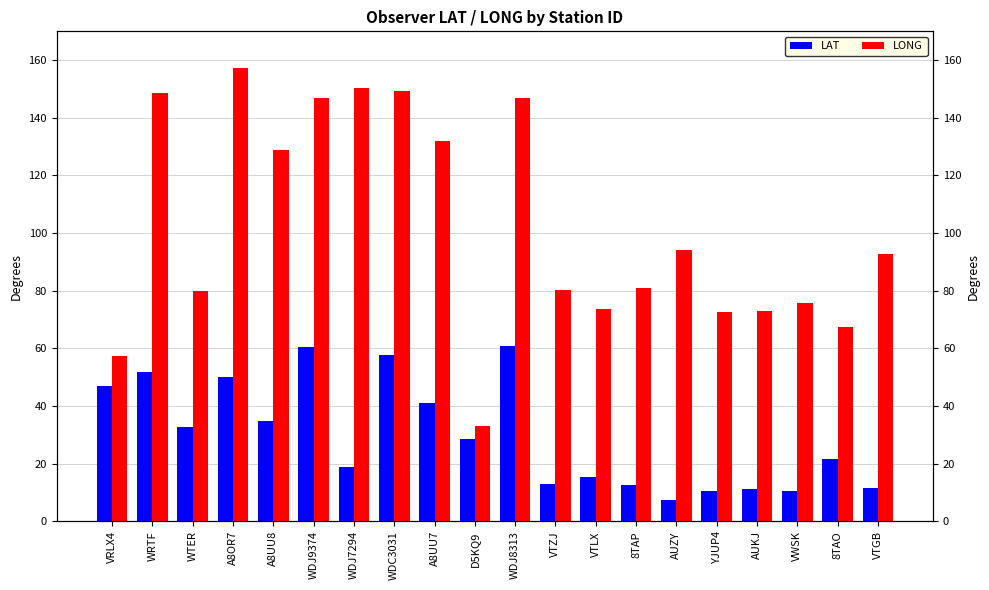

Reading left to right, list all the values displayed in this chart.

LAT: VRLX4=46.8	WRTF=51.7	WTER=32.9	A8OR7=50.2	A8UU8=35.0	WDJ9374=60.4	WDJ7294=19.0	WDC3031=57.8	A8UU7=41.0	D5KQ9=28.6	WDJ8313=60.9	VTZJ=13.1	VTLX=15.5	8TAP=12.8	AUZY=7.5	YJUP4=10.6	AUKJ=11.1	VWSK=10.4	8TAO=21.7	VTGB=11.7
LONG: VRLX4=57.3	WRTF=148.5	WTER=79.9	A8OR7=157.3	A8UU8=129.0	WDJ9374=146.8	WDJ7294=150.4	WDC3031=149.3	A8UU7=131.8	D5KQ9=33.1	WDJ8313=146.8	VTZJ=80.3	VTLX=73.7	8TAP=80.8	AUZY=94.1	YJUP4=72.6	AUKJ=72.9	VWSK=75.7	8TAO=67.4	VTGB=92.7